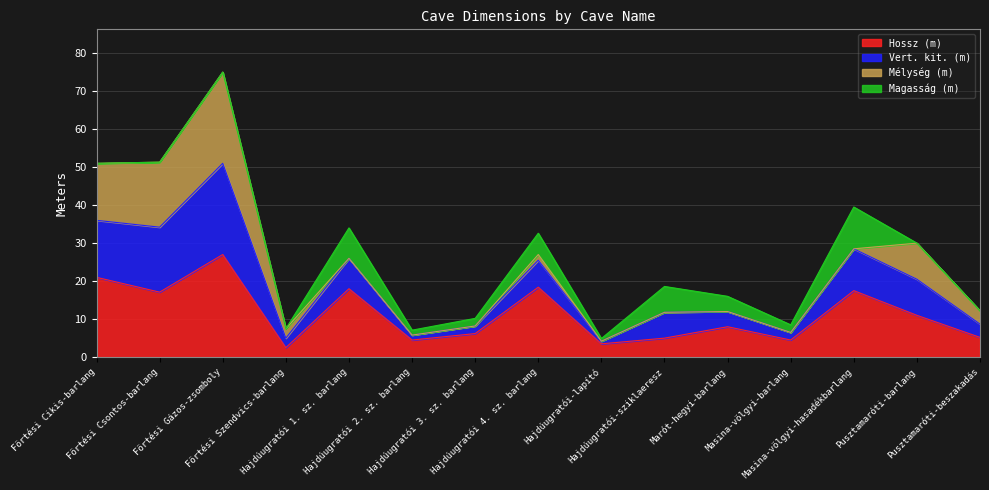

Is the value of Vert. kit. (m) at Hajdúugratói 1. sz. barlang greater than the value of Hossz (m) at Förtési Gázos-zsomboly?

No